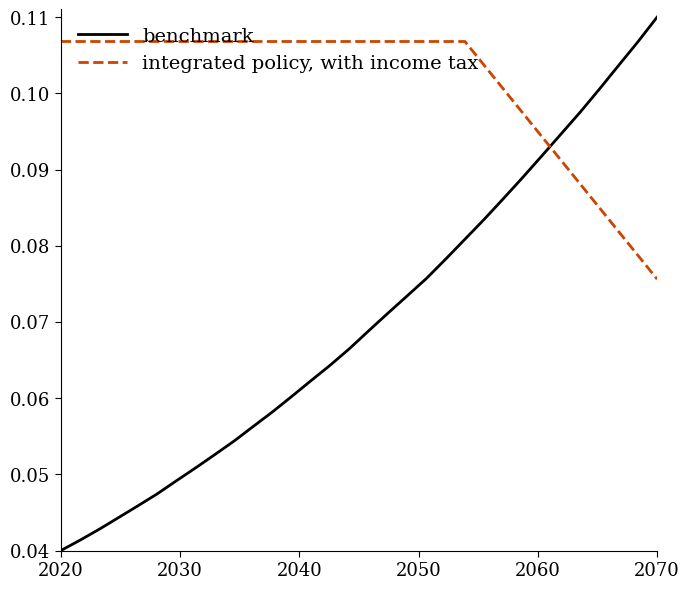

How many intersections are there between benchmark and integrated policy, with income tax?

1